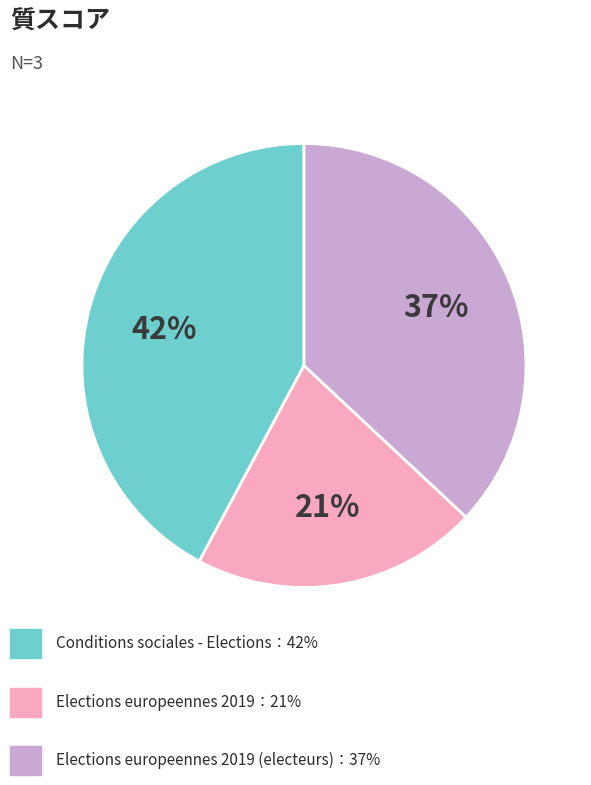

Is there any slice that represents more than half of the pie?

No